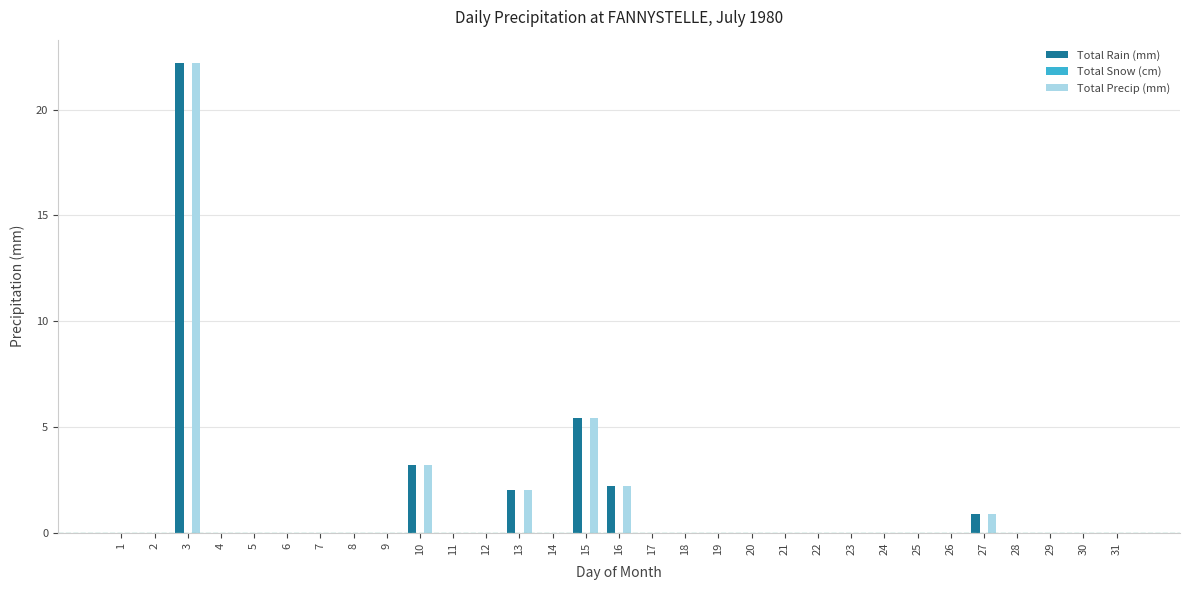

At which category is the sum across all series the highest?

3